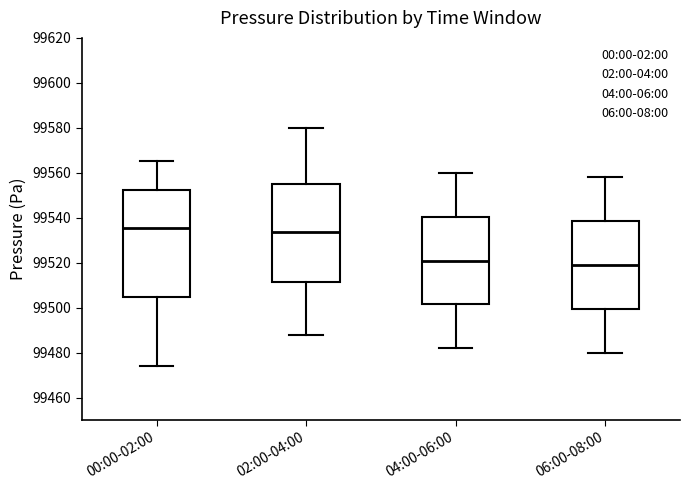

Reading left to right, read every box against the y-axis: the position of its median line, the range the box covers, and the ends of its whiskers. The values are not printed on the chart, so give them approximately, as read against the axis.

00:00-02:00: median 99536, box 99504 to 99552, whiskers 99474 to 99566
02:00-04:00: median 99534, box 99512 to 99556, whiskers 99488 to 99580
04:00-06:00: median 99522, box 99502 to 99540, whiskers 99482 to 99560
06:00-08:00: median 99520, box 99500 to 99538, whiskers 99480 to 99558